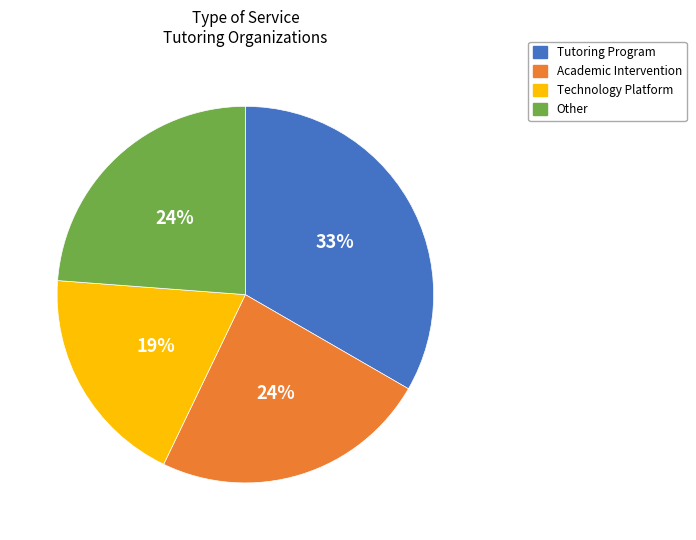

To the nearest percent, what percentage of the pie is Tutoring Program?

33%